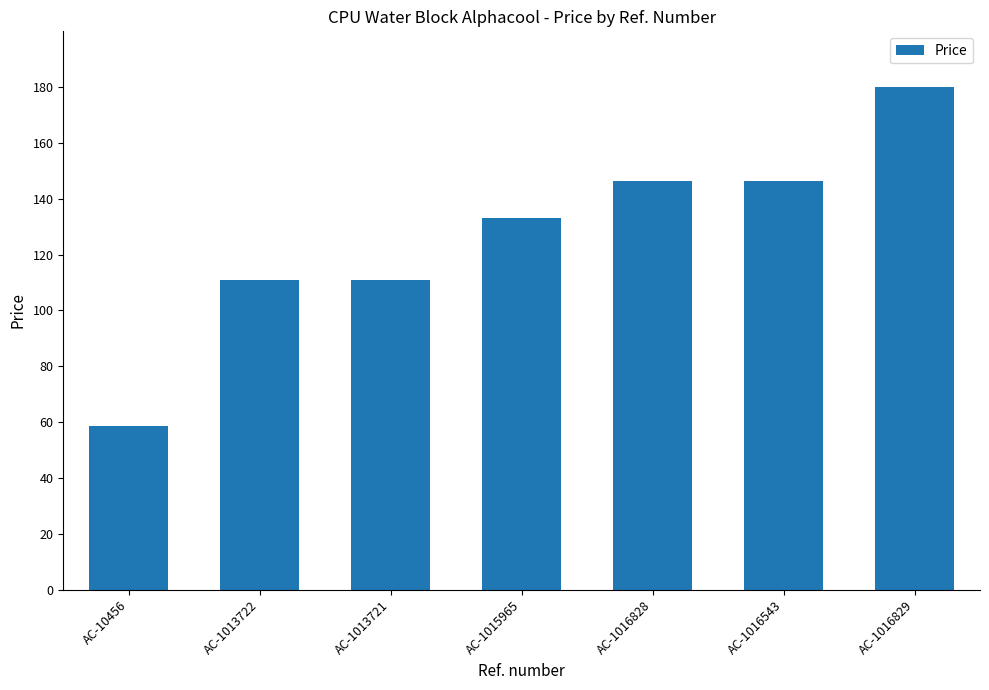

What position from the right is AC-1013722?

6